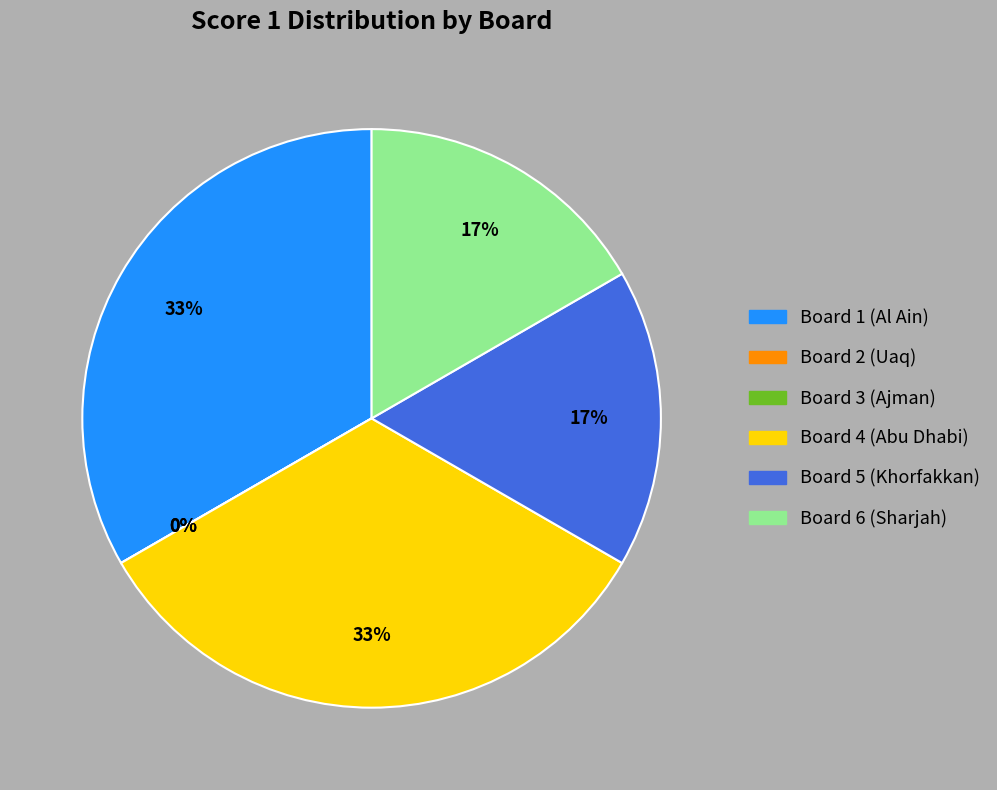

Is there a majority slice in this chart?

No